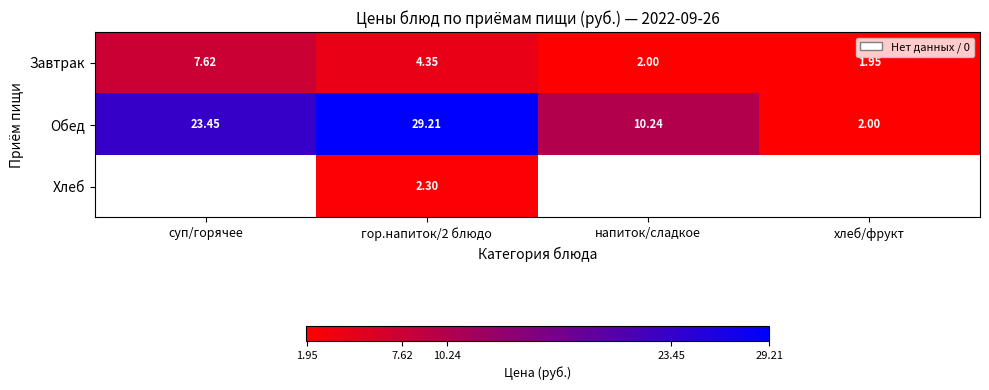

At which label does Завтрак first exceed 4?

суп/горячее